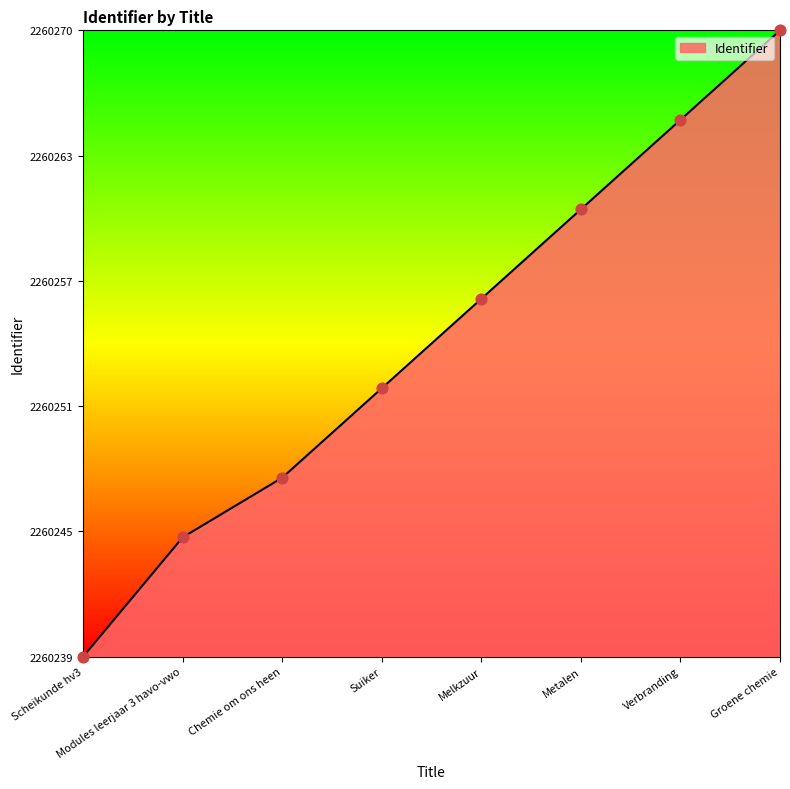

Which has a higher value, Modules leerjaar 3 havo-vwo or Melkzuur?

Melkzuur